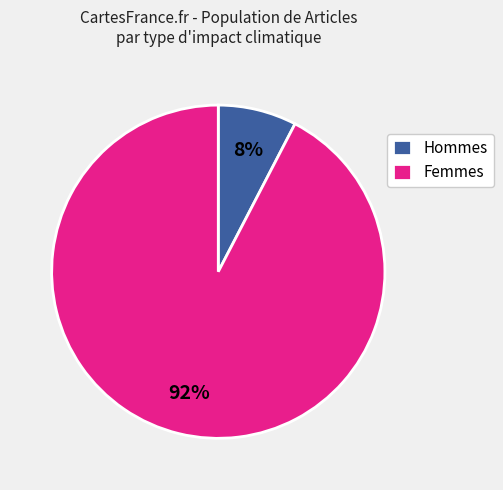

The Hommes slice represents 8% of the pie. True or false?

True